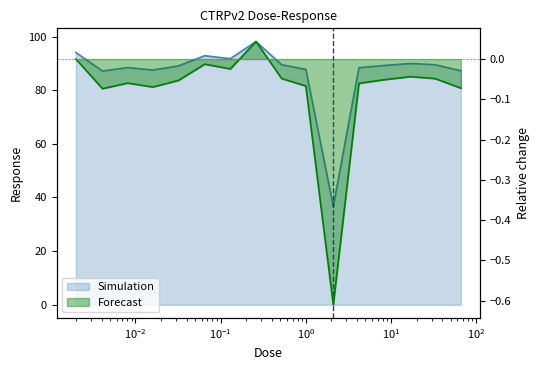

What is the value of the 11th point from the left?

36.7